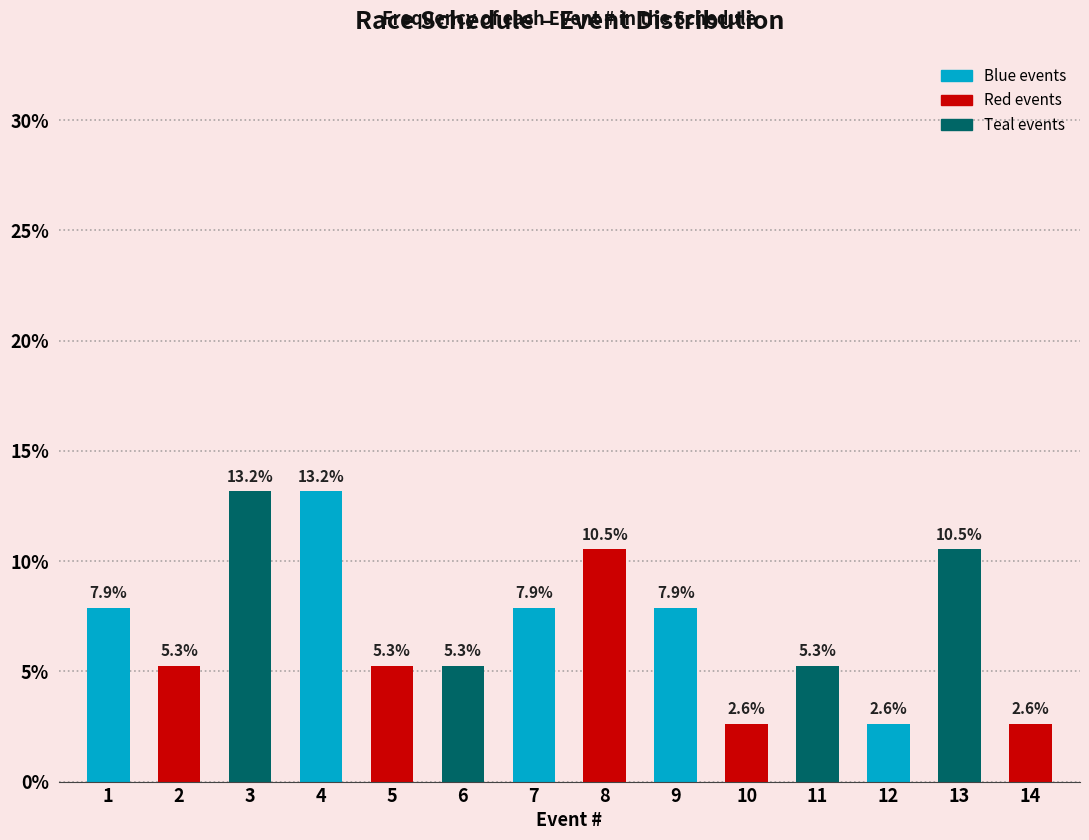

Reading right to left, transcribe all the data shown in this chart.

14=2.6	13=10.5	12=2.6	11=5.3	10=2.6	9=7.9	8=10.5	7=7.9	6=5.3	5=5.3	4=13.2	3=13.2	2=5.3	1=7.9